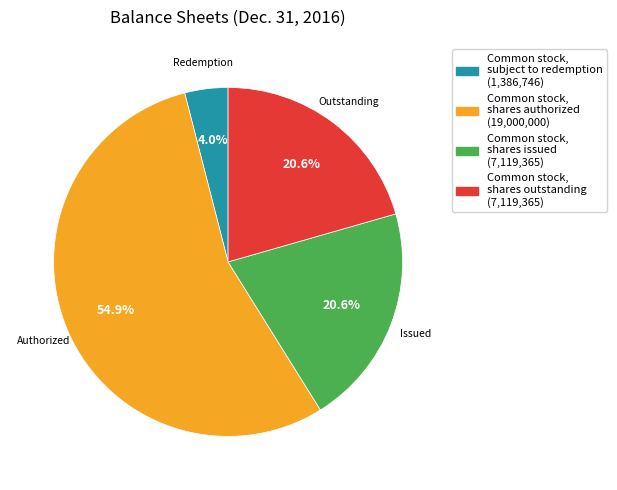

Do Common stock, subject to redemption and Common stock, shares issued together represent more than half of the pie?

No